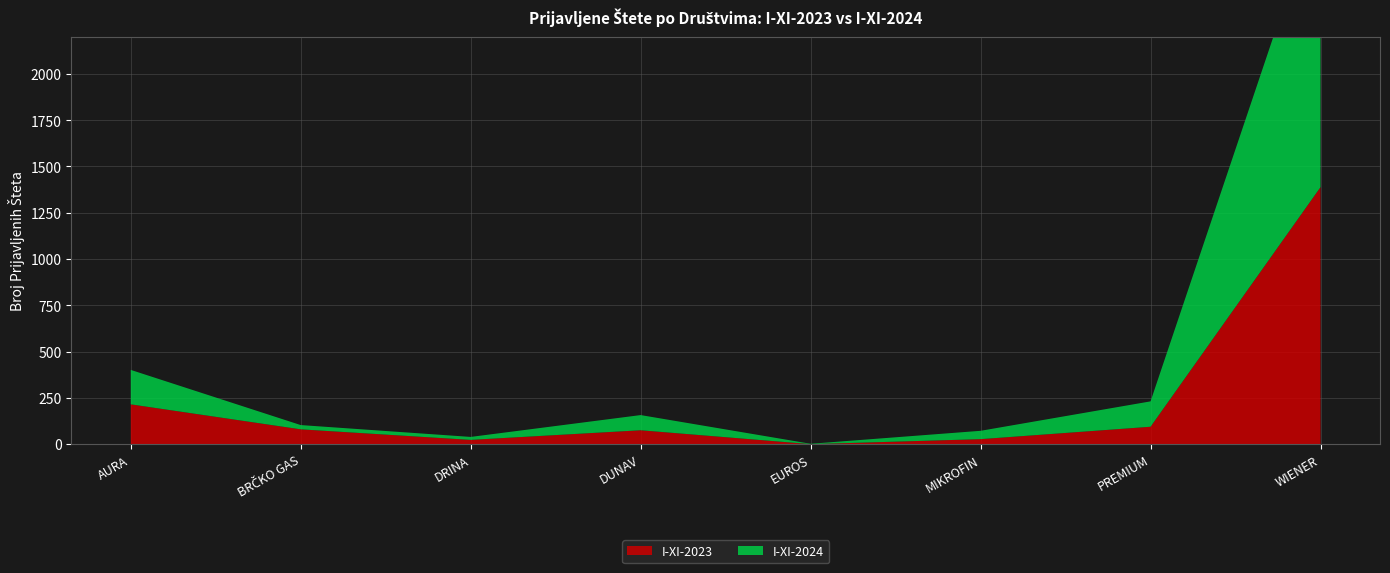

At which category does I-XI-2024 reach its first local peak?

DUNAV